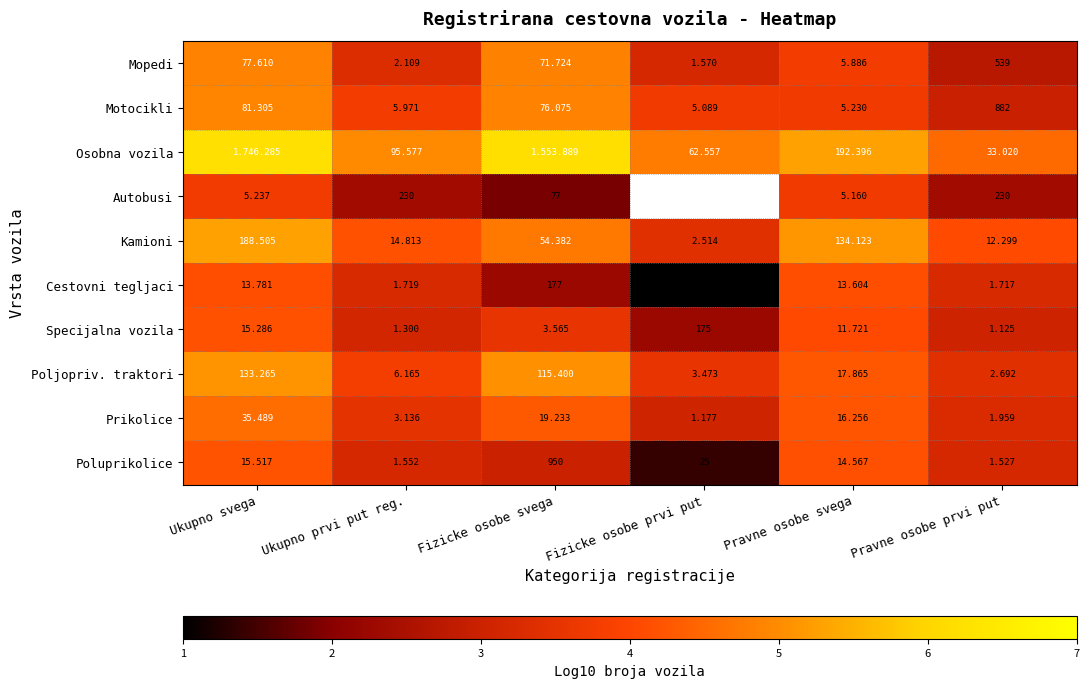

Rank the categories by Poljopriv. traktori value from highest to lowest.

Ukupno svega, Fizicke osobe svega, Pravne osobe svega, Ukupno prvi put reg., Fizicke osobe prvi put, Pravne osobe prvi put